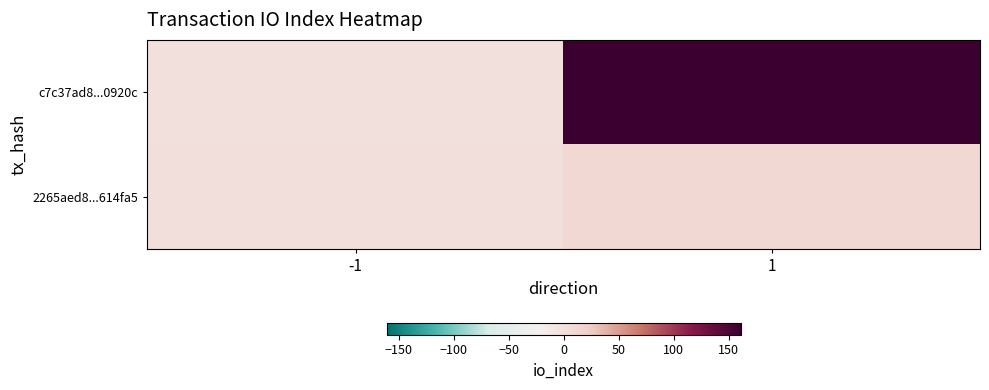

Which series changed the most between -1 and 1?

c7c37ad8...0920c